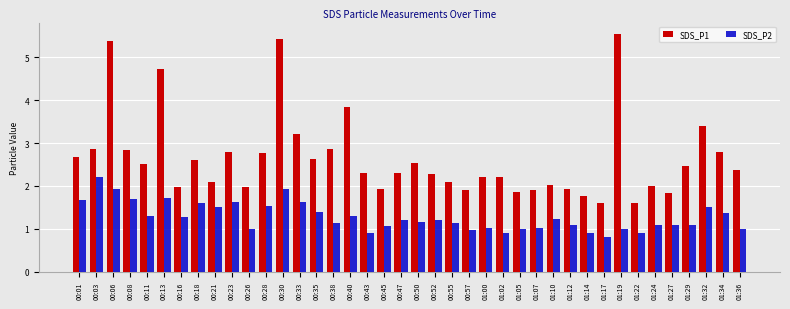

What is the minimum value for SDS_P1?

1.6